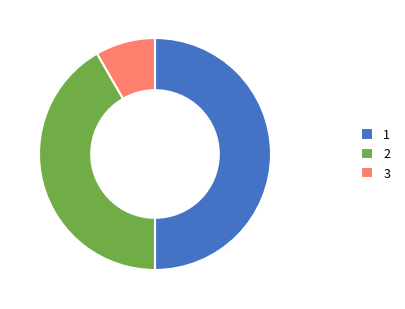

Is it true that 3 is 2% of the pie?

False